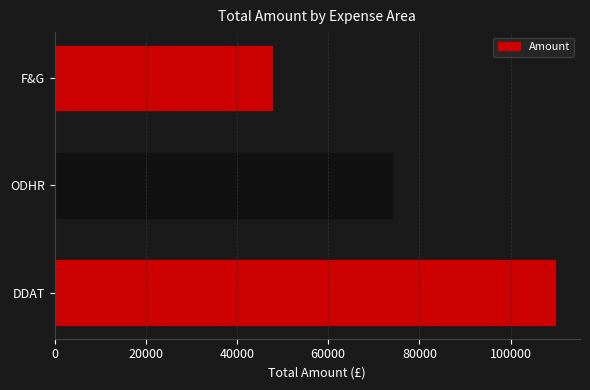

Rank the categories by value from lowest to highest.

F&G, ODHR, DDAT